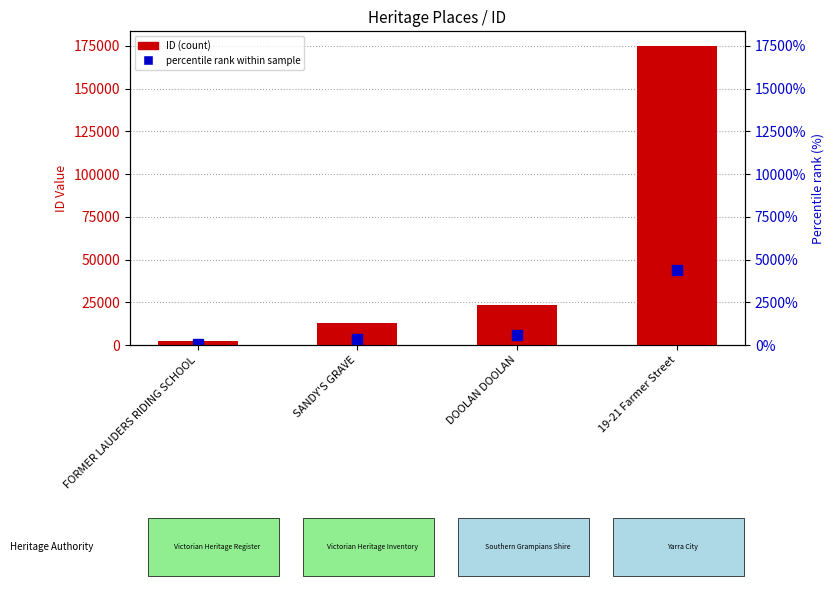

What is the sum of the values at FORMER LAUDERS RIDING SCHOOL and 19-21 Farmer Street?

177039